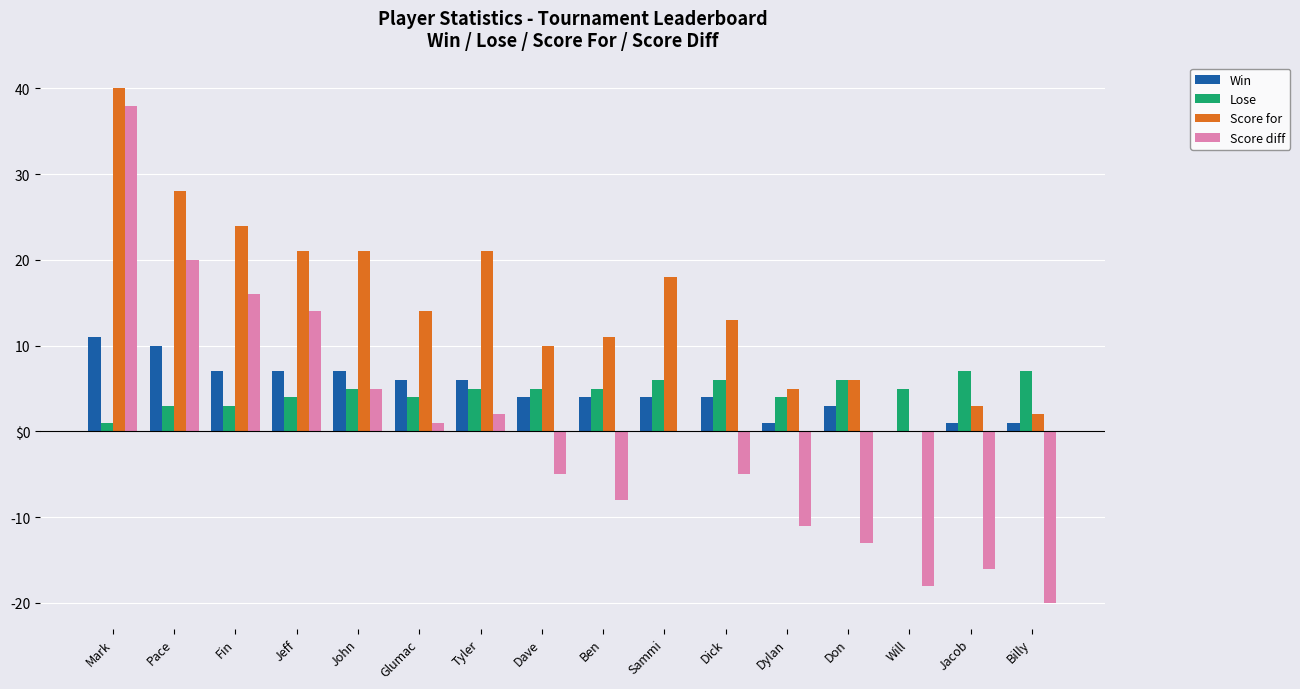

Does the chart contain stacked bars?

No